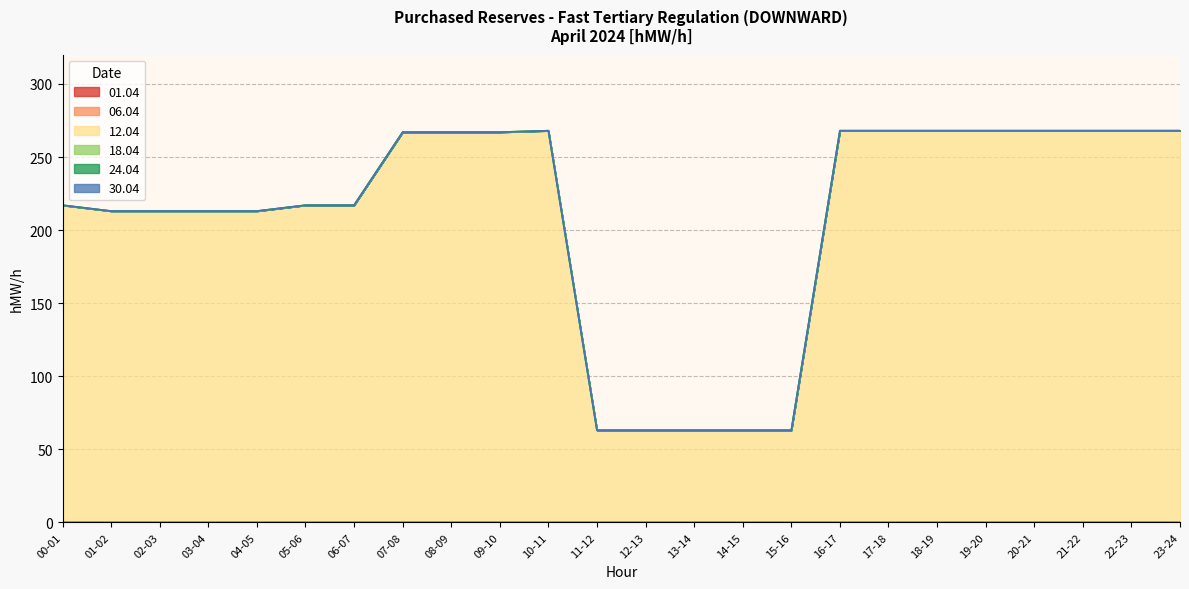

True or false: 01.04 and 12.04 cross at least once.

False